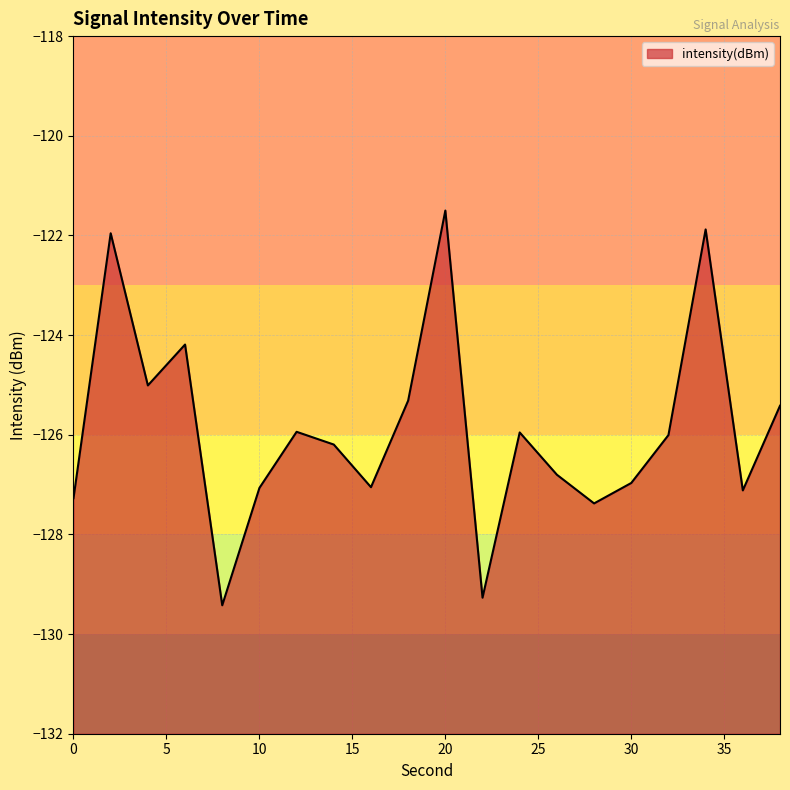

What is the average value?

-125.9